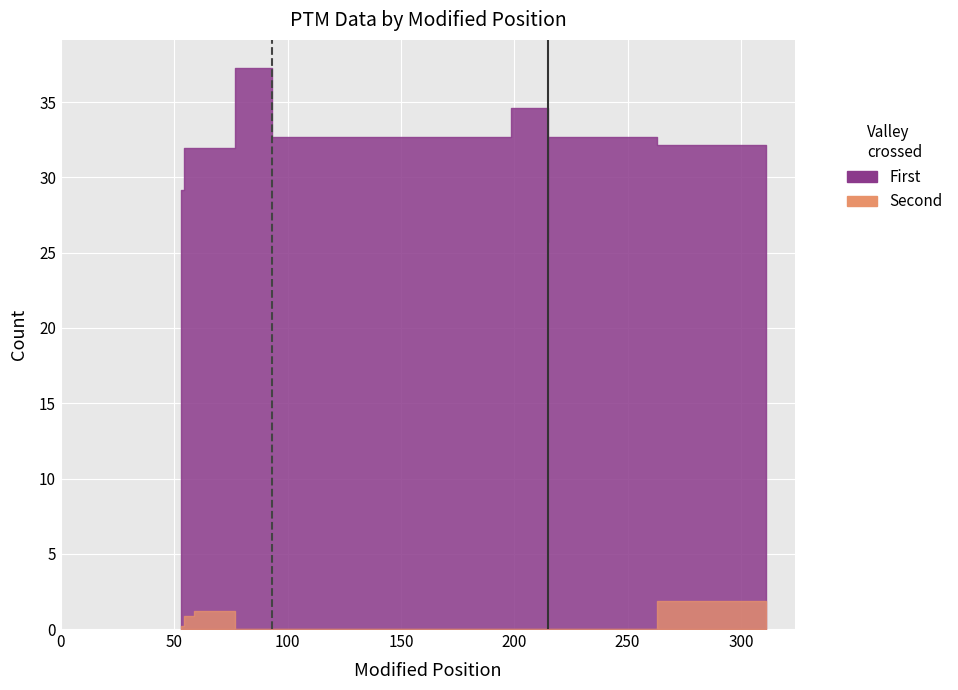

Which category has the highest value across all series?

93